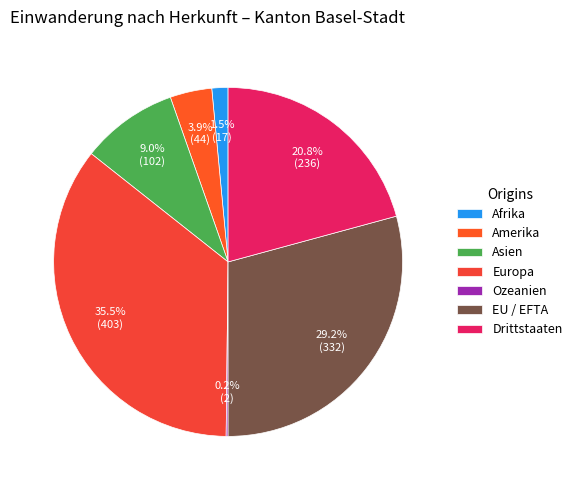

What percentage is the Asien slice, to the nearest percent?

9%